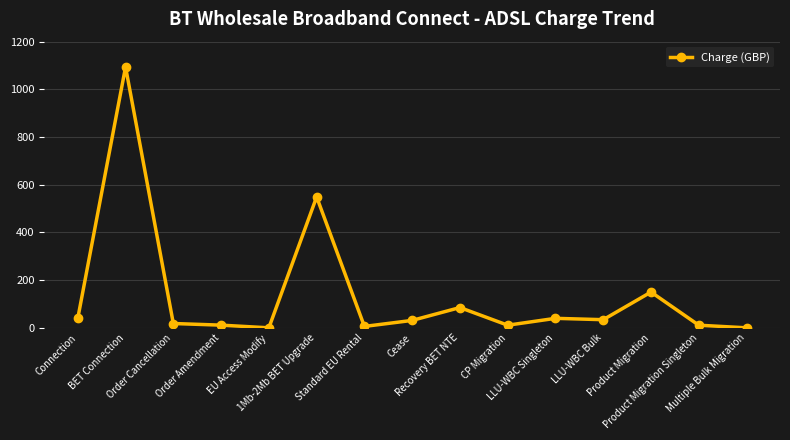

How many points are higher than both their immediate neighbors (excluding endpoints)?

5